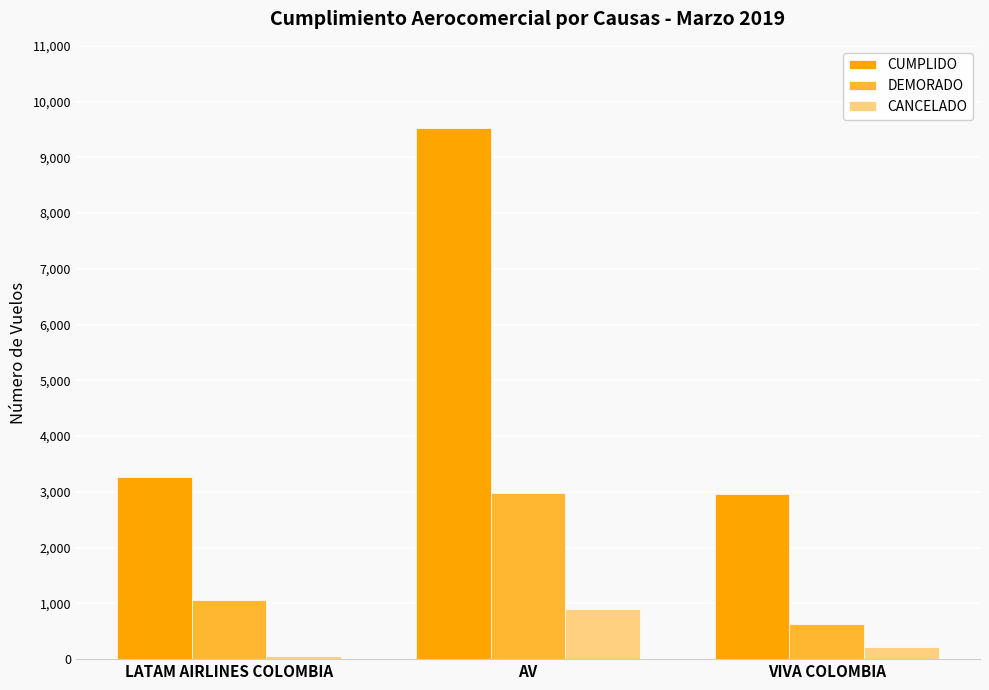

Which series has the largest total across all categories?

CUMPLIDO